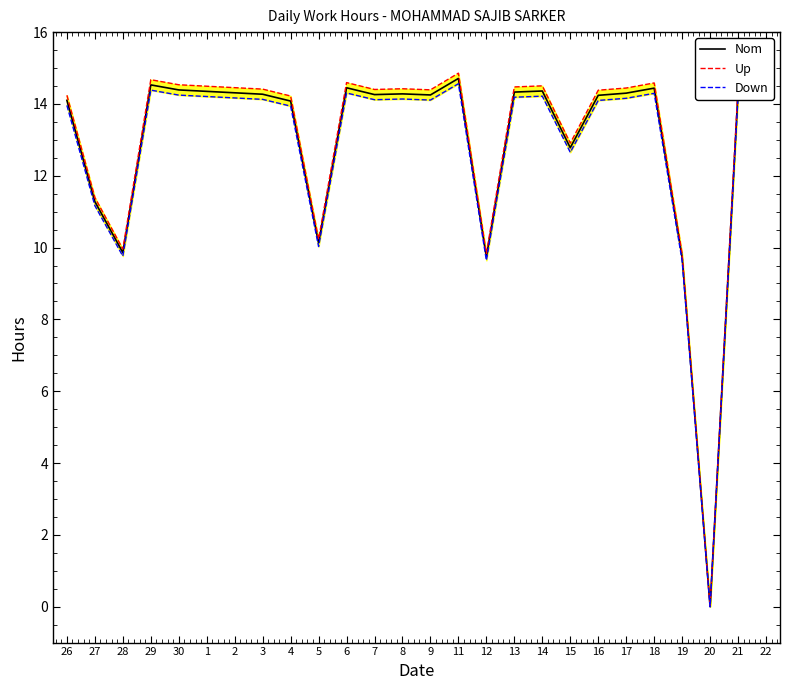

True or false: Nom has a value of 14.5 at 29.

True